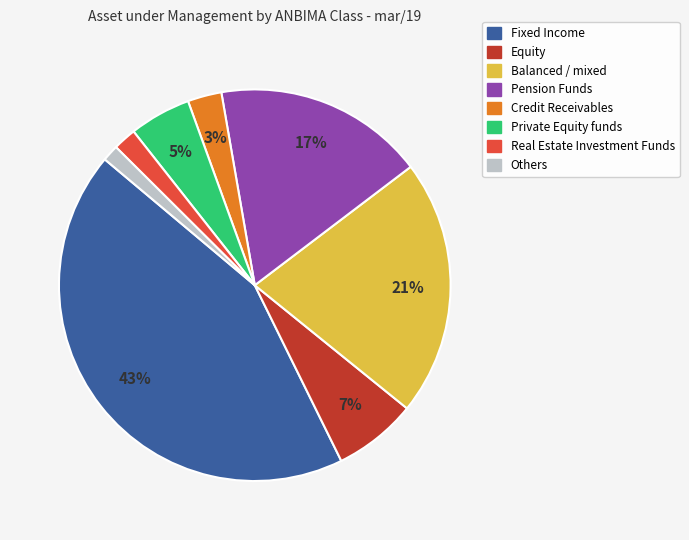

To the nearest percent, what is the difference between the largest and smallest slice percentages?

42%